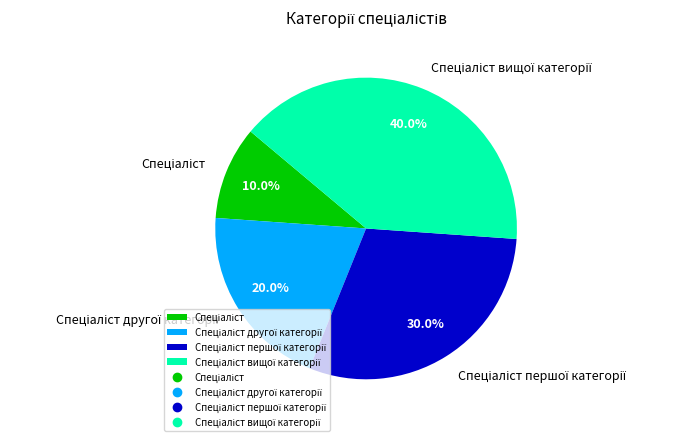

Does any single category account for the majority?

No